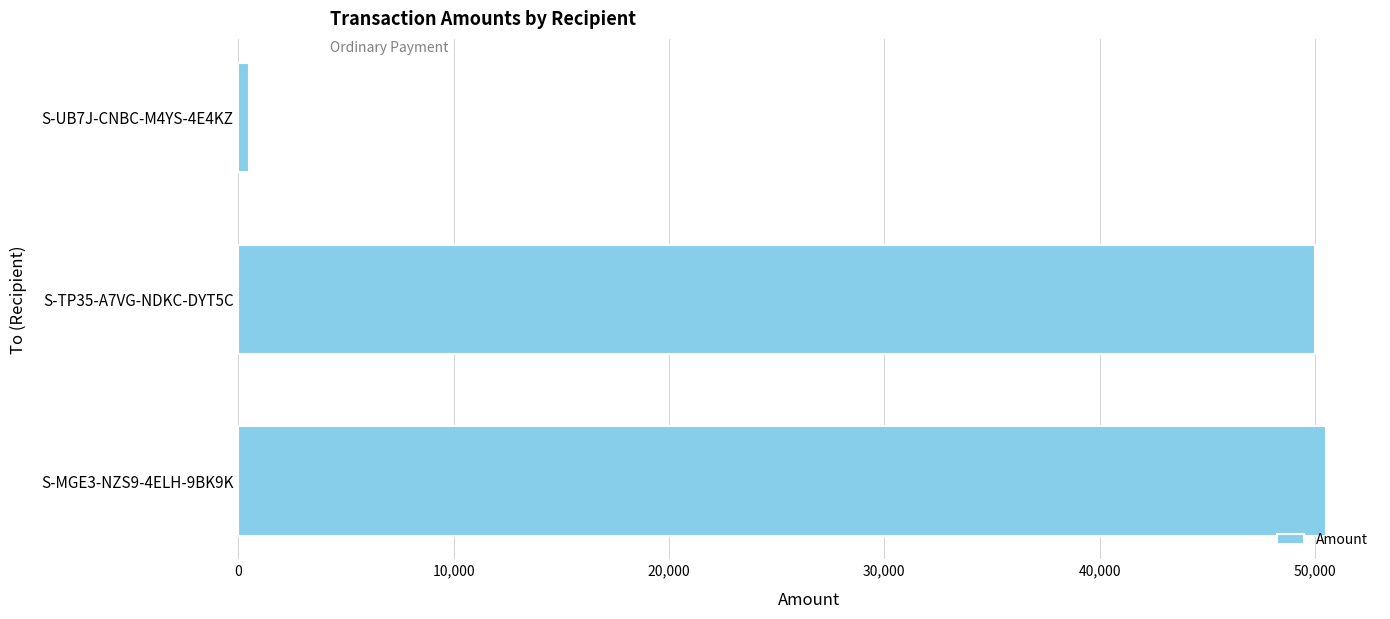

What is the difference between the maximum and minimum values?

50015